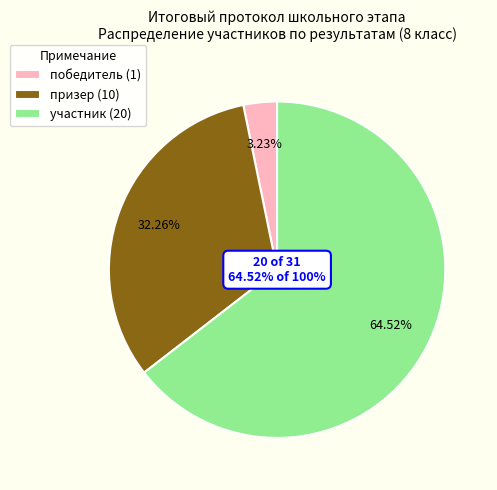

Does any single category account for the majority?

Yes